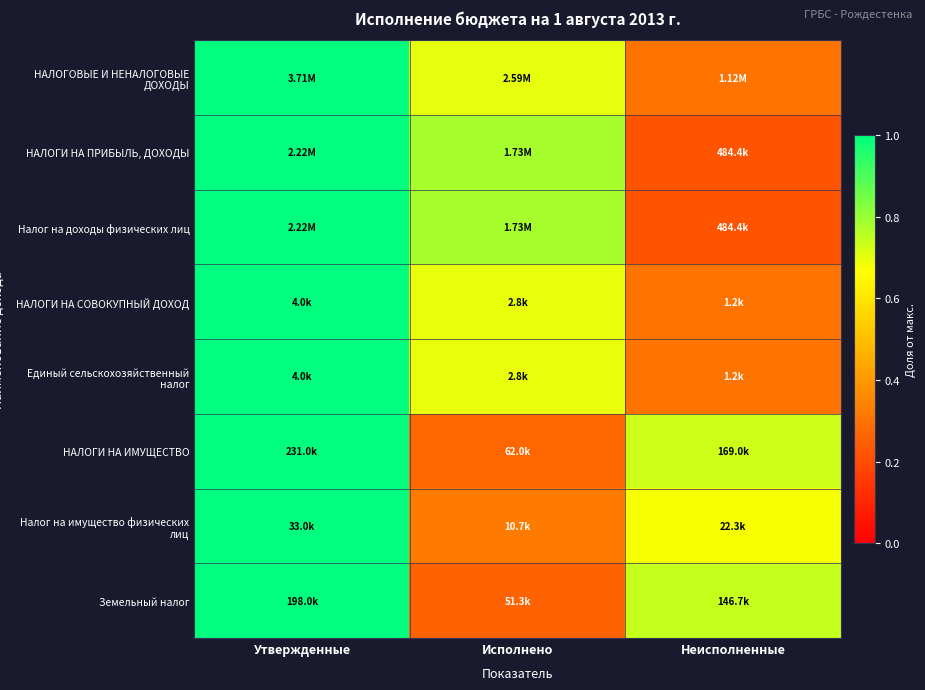

At which category is the sum across all series the highest?

Утвержденные